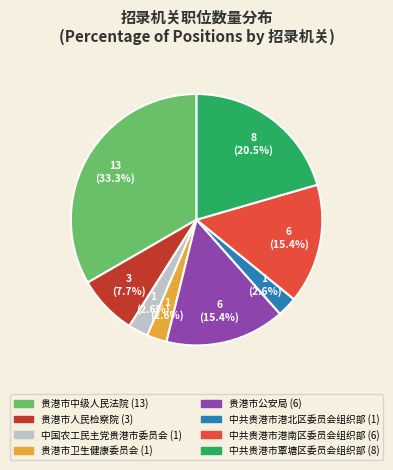

How many slices are in this pie chart?

8